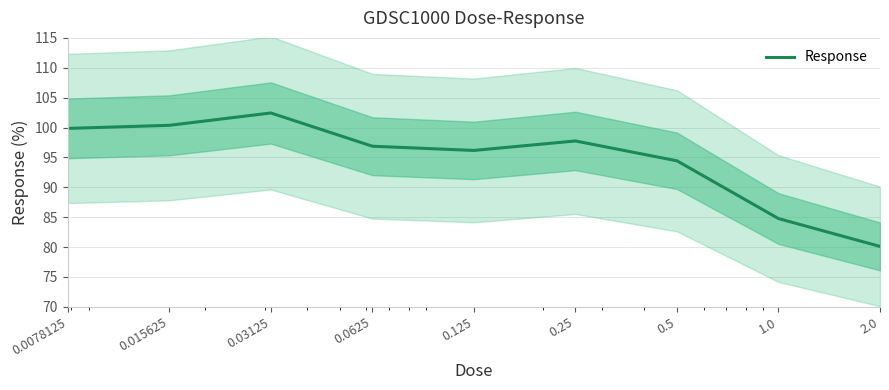

What is the label of the 8th point from the left?

1.0